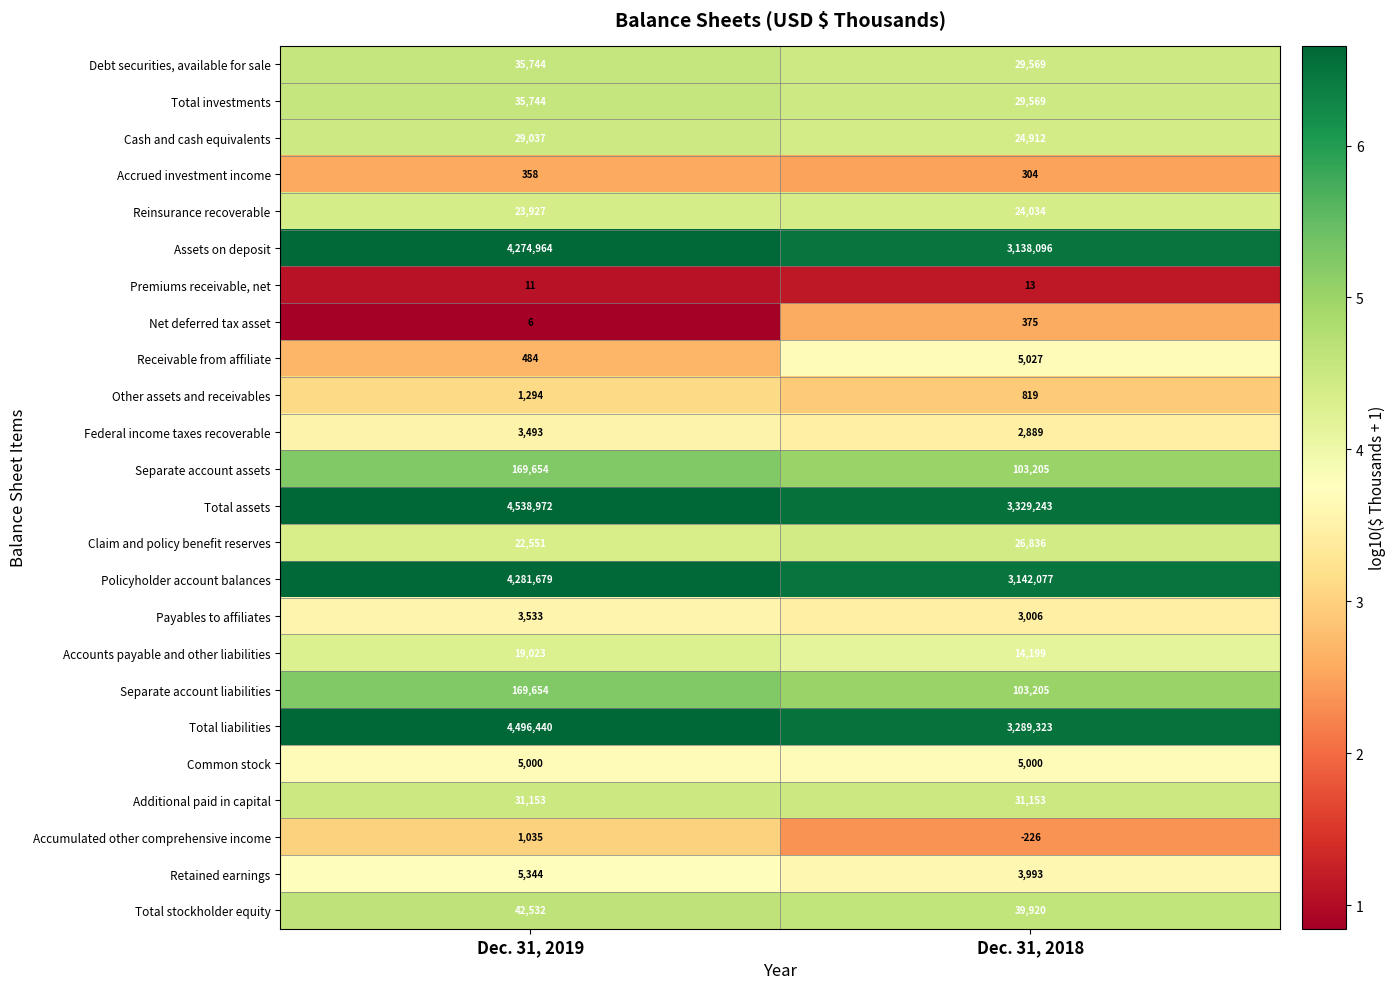

Which category has the highest value across all series?

Dec. 31, 2019